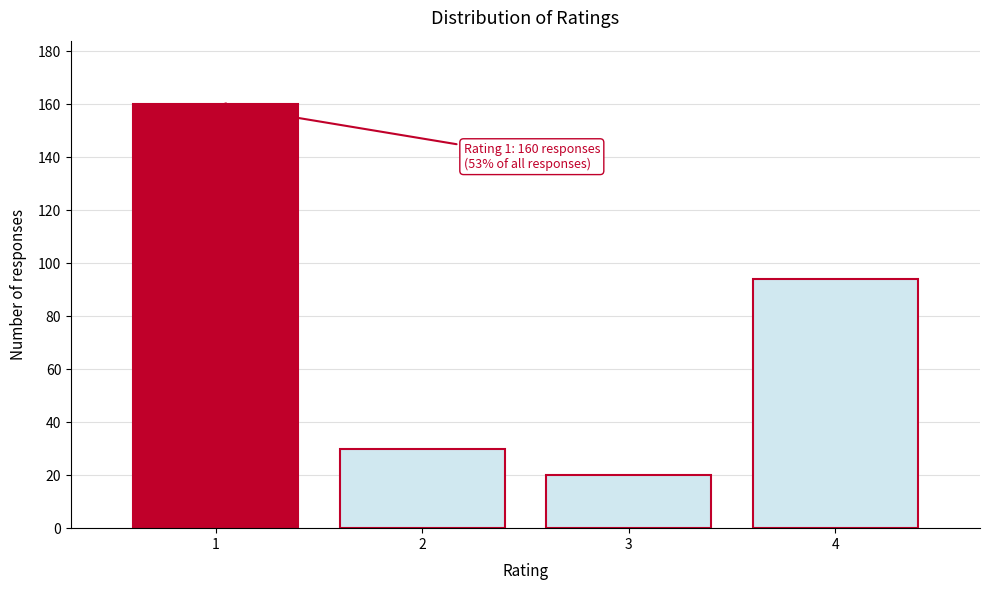

Reading left to right, what are all the values shown in this chart?

1=160	2=30	3=20	4=94